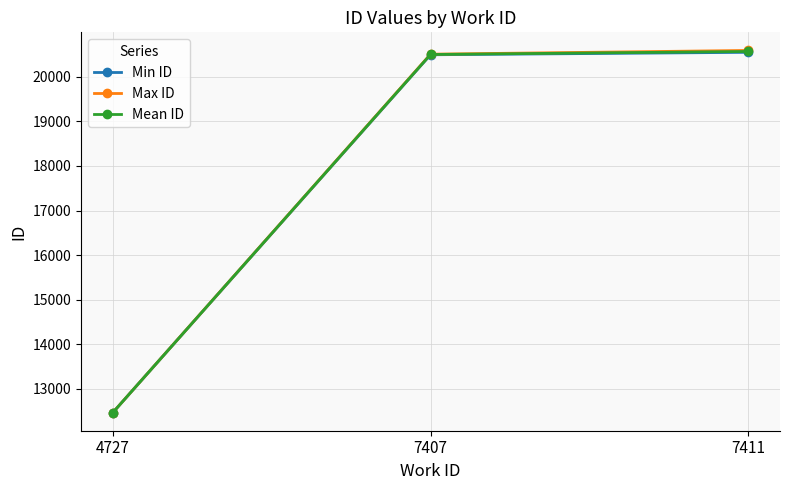

Which series changed the most between 4727 and 7411?

Max ID